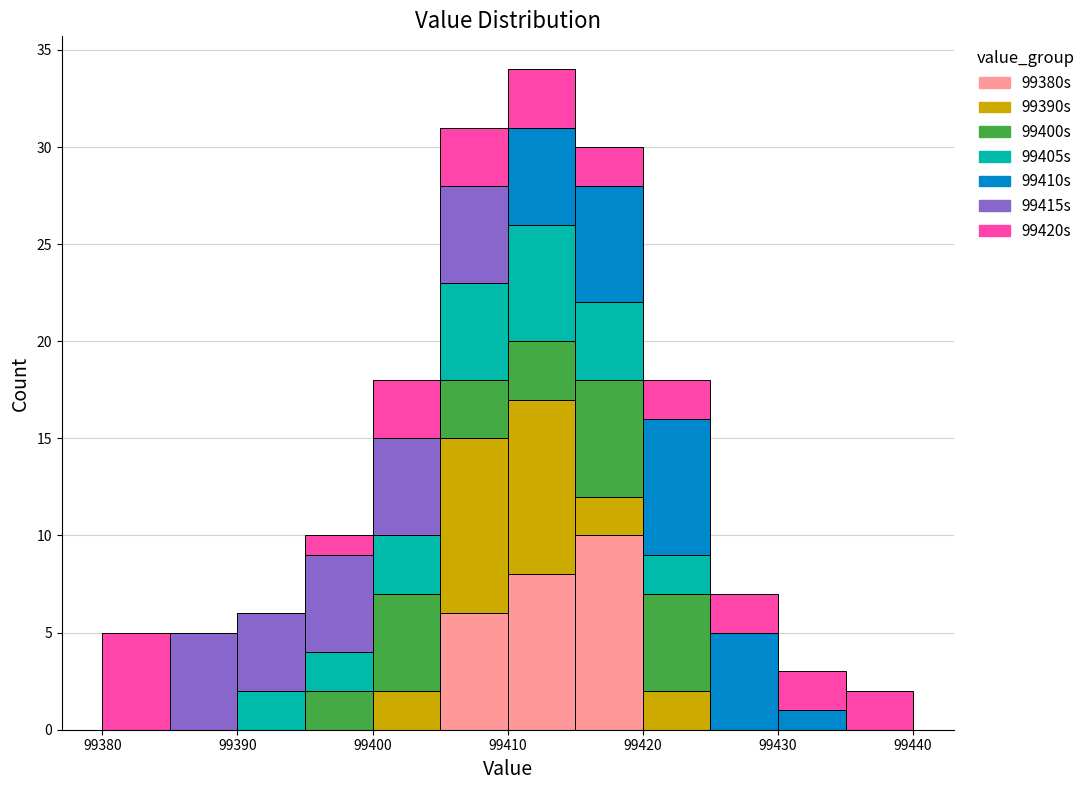

Which range on the x-axis has the tallest stacked bar (by total height)?

99410 to 99415